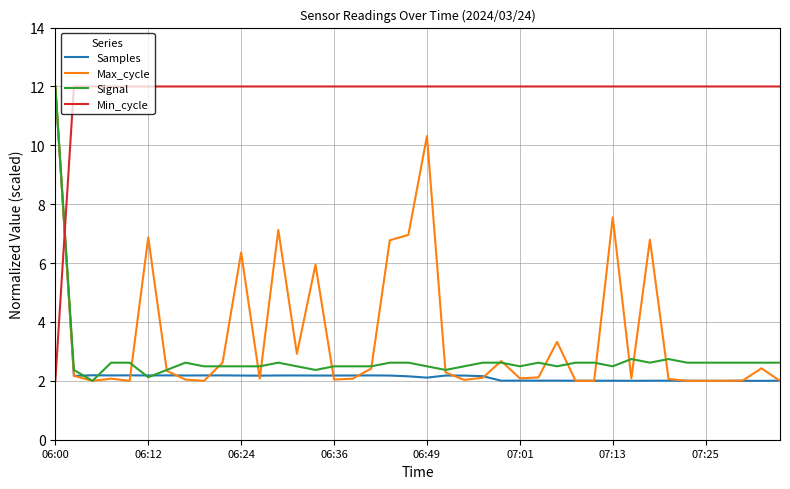

Which series has the largest total across all categories?

Min_cycle